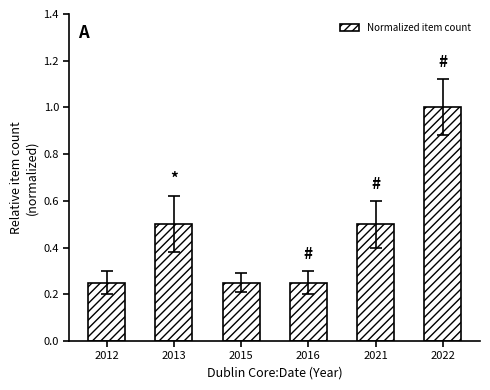

Does the chart contain stacked bars?

No